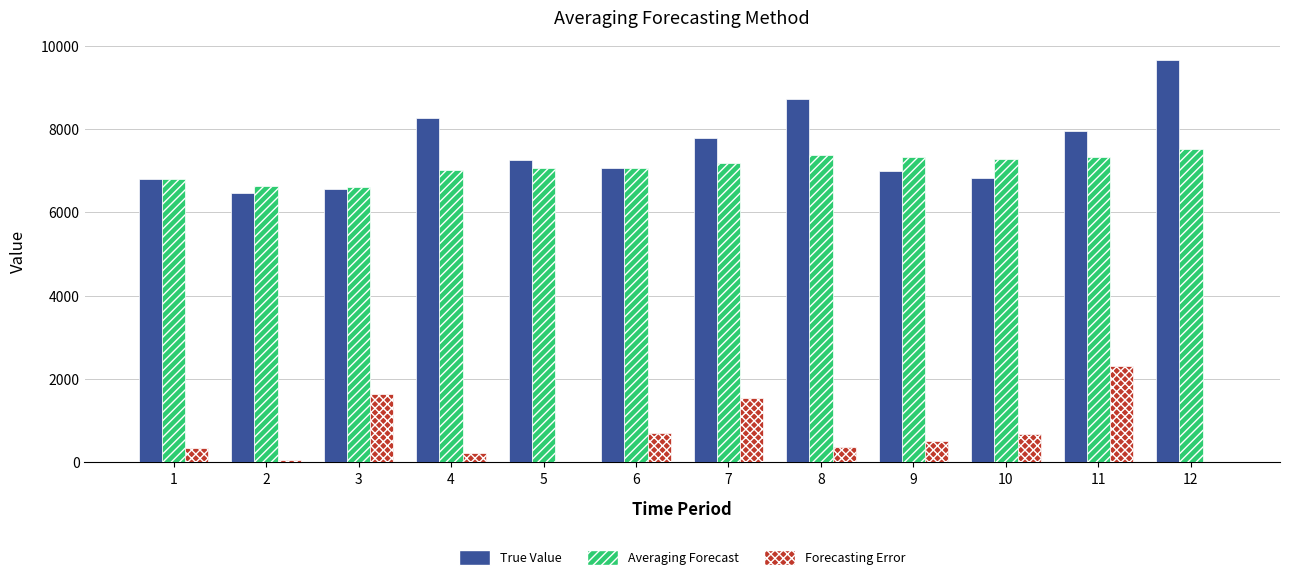

At which category is the sum across all series the highest?

11